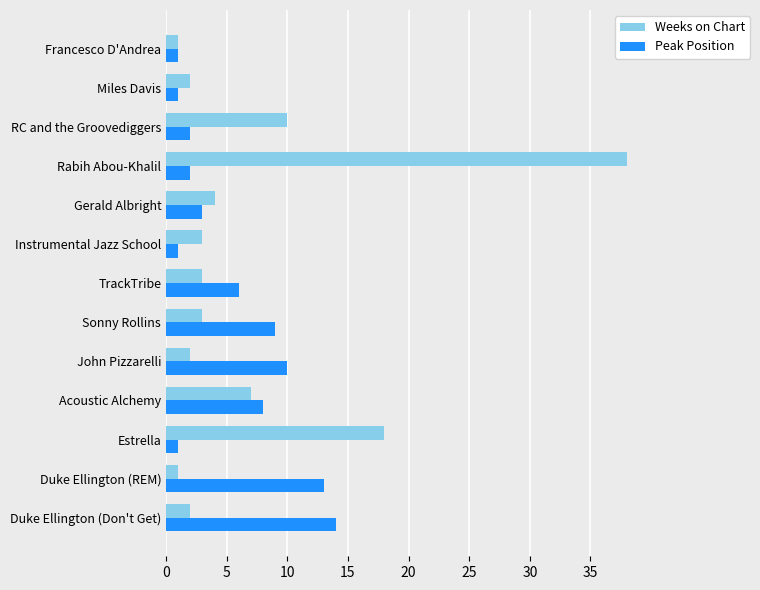

What is the maximum value shown in the chart?

38